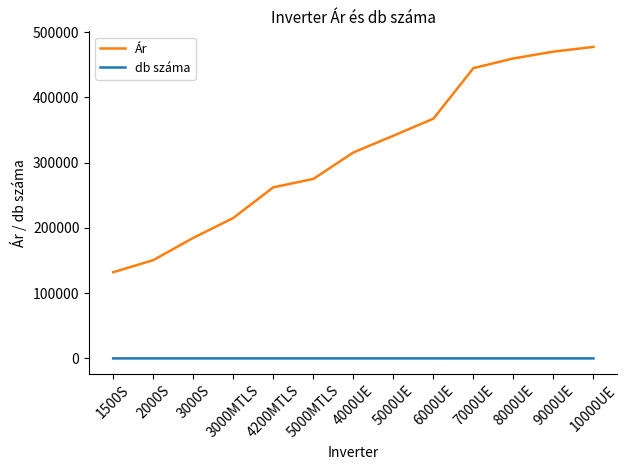

List the series in order of their overall mean, highest first.

Ár, db száma